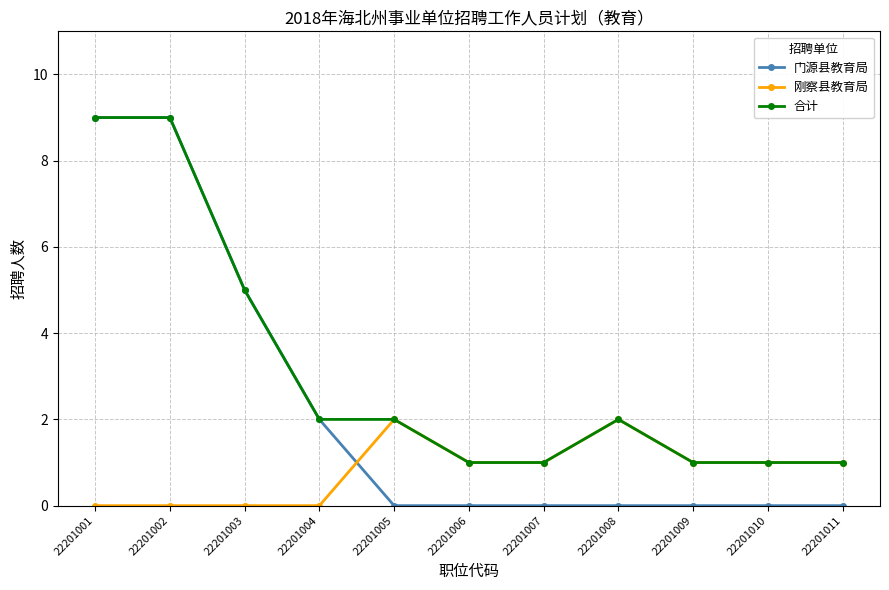

Between 22201001 and 22201008, which series saw the biggest shift?

门源县教育局